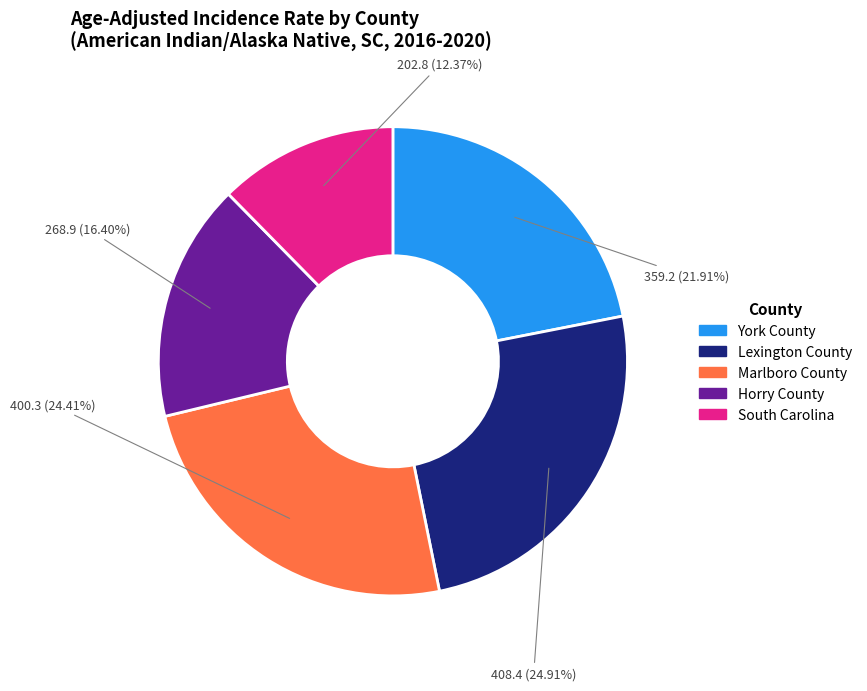

To the nearest percent, what is the combined percentage of York County and South Carolina?

34%